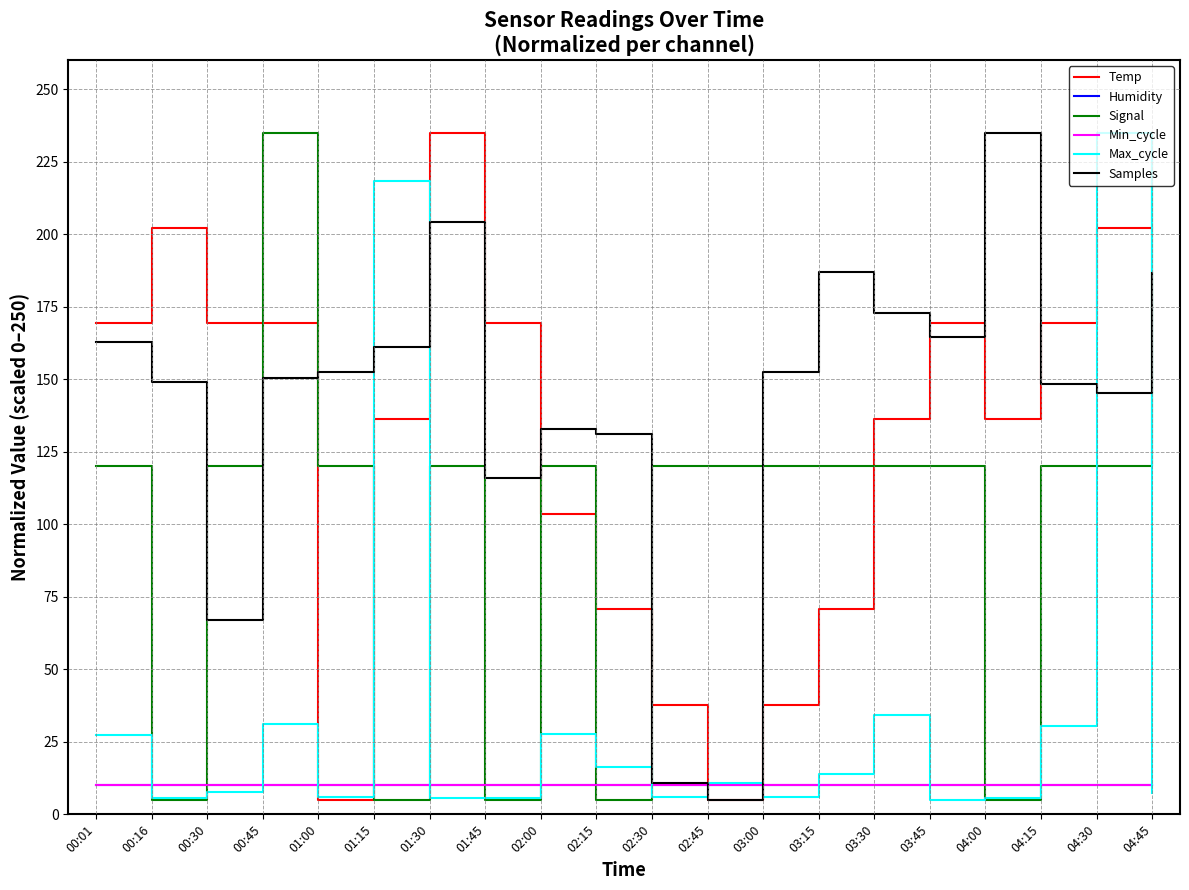

Reading left to right, extract all data points from this chart.

Temp: 00:01=169.3	00:16=202.1	00:30=169.3	00:45=169.3	01:00=5.0	01:15=136.4	01:30=235.0	01:45=169.3	02:00=103.6	02:15=70.7	02:30=37.9	02:45=5.0	03:00=37.9	03:15=70.7	03:30=136.4	03:45=169.3	04:00=136.4	04:15=169.3	04:30=202.1	04:45=202.1
Humidity: 00:01=10.0	00:16=10.0	00:30=10.0	00:45=10.0	01:00=10.0	01:15=10.0	01:30=10.0	01:45=10.0	02:00=10.0	02:15=10.0	02:30=10.0	02:45=10.0	03:00=10.0	03:15=10.0	03:30=10.0	03:45=10.0	04:00=10.0	04:15=10.0	04:30=10.0	04:45=10.0
Signal: 00:01=120.0	00:16=5.0	00:30=120.0	00:45=235.0	01:00=120.0	01:15=5.0	01:30=120.0	01:45=5.0	02:00=120.0	02:15=5.0	02:30=120.0	02:45=120.0	03:00=120.0	03:15=120.0	03:30=120.0	03:45=120.0	04:00=5.0	04:15=120.0	04:30=120.0	04:45=235.0
Min_cycle: 00:01=10.0	00:16=10.0	00:30=10.0	00:45=10.0	01:00=10.0	01:15=10.0	01:30=10.0	01:45=10.0	02:00=10.0	02:15=10.0	02:30=10.0	02:45=10.0	03:00=10.0	03:15=10.0	03:30=10.0	03:45=10.0	04:00=10.0	04:15=10.0	04:30=10.0	04:45=10.0
Max_cycle: 00:01=27.3	00:16=5.5	00:30=7.8	00:45=31.1	01:00=5.9	01:15=218.4	01:30=5.5	01:45=5.5	02:00=27.8	02:15=16.4	02:30=5.9	02:45=10.7	03:00=5.9	03:15=14.0	03:30=34.4	03:45=5.0	04:00=5.5	04:15=30.6	04:30=235.0	04:45=7.4
Samples: 00:01=162.9	00:16=149.0	00:30=66.9	00:45=150.5	01:00=152.6	01:15=161.0	01:30=204.1	01:45=116.0	02:00=133.0	02:15=131.3	02:30=10.9	02:45=5.0	03:00=152.6	03:15=186.8	03:30=172.9	03:45=164.5	04:00=235.0	04:15=148.3	04:30=145.2	04:45=186.5